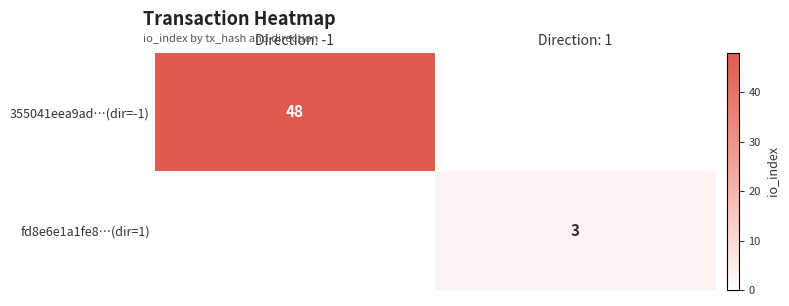

True or false: 355041eea9ad…(dir=-1) has a value of 73 at Direction: -1.

False